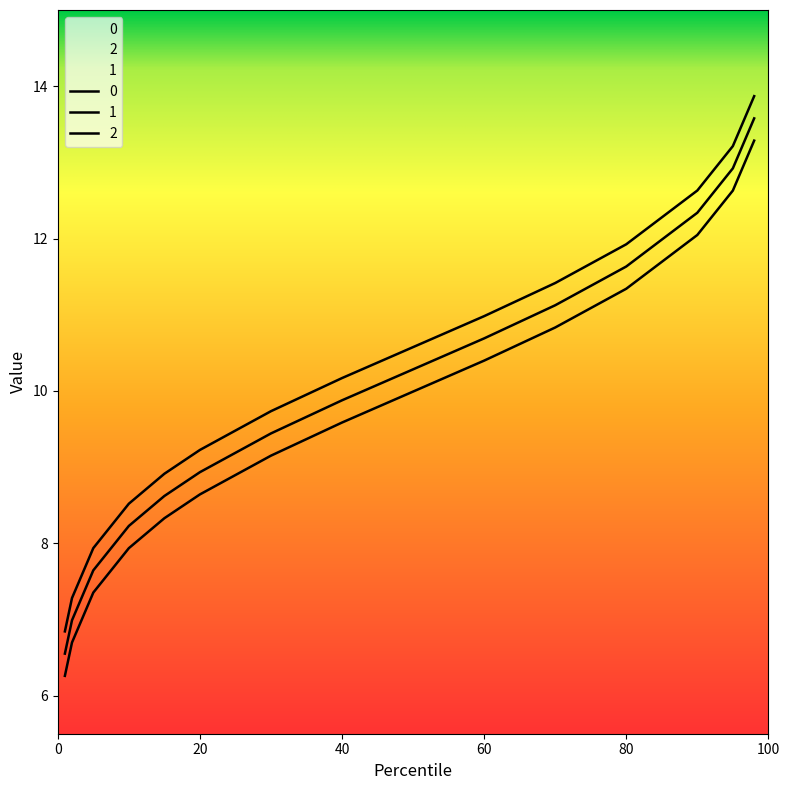

What is the sum of the 0 values at 1 and 60?

16.7